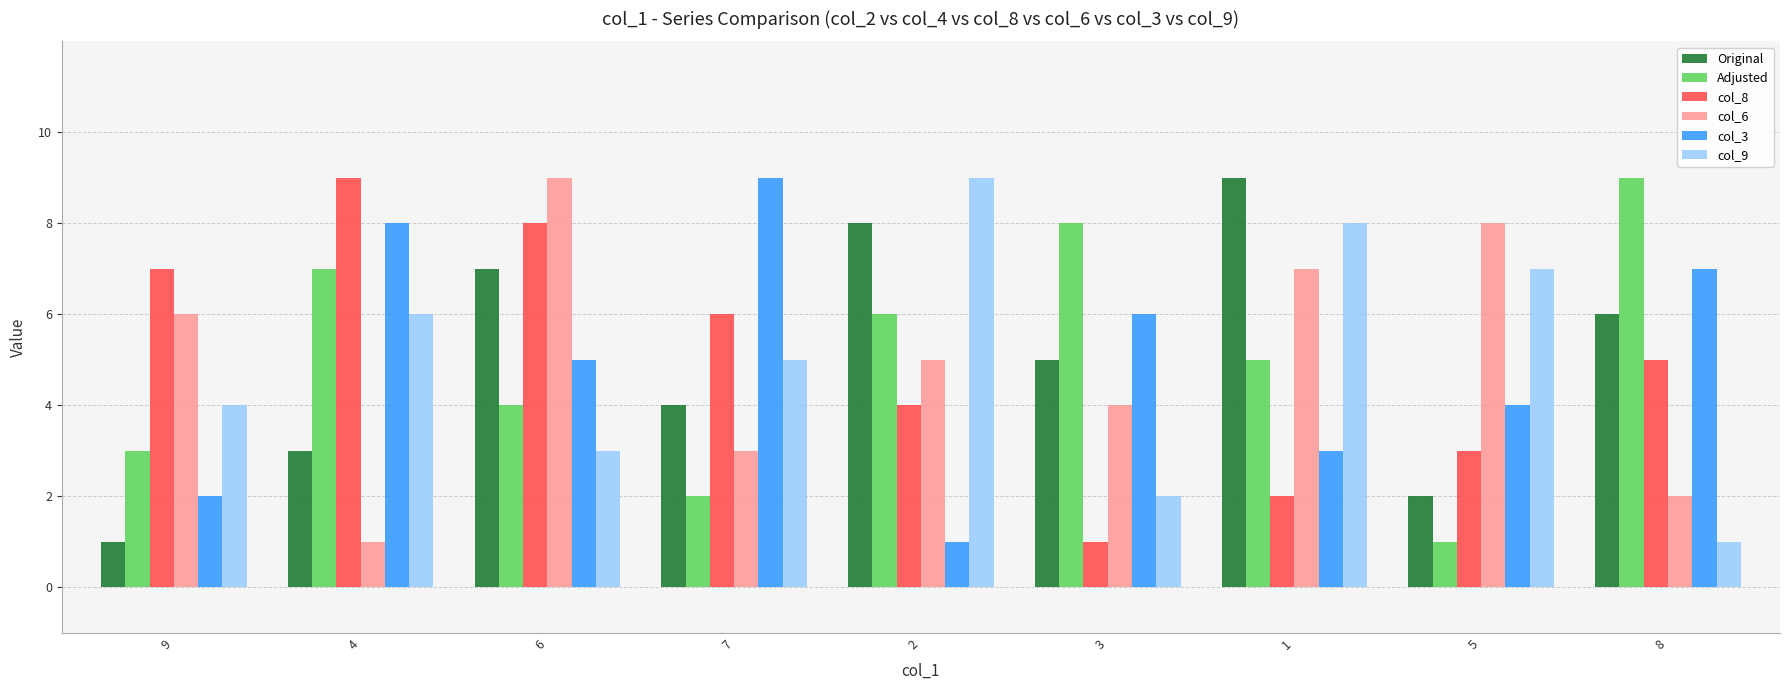

The Adjusted series shows 5 at 1. True or false?

True